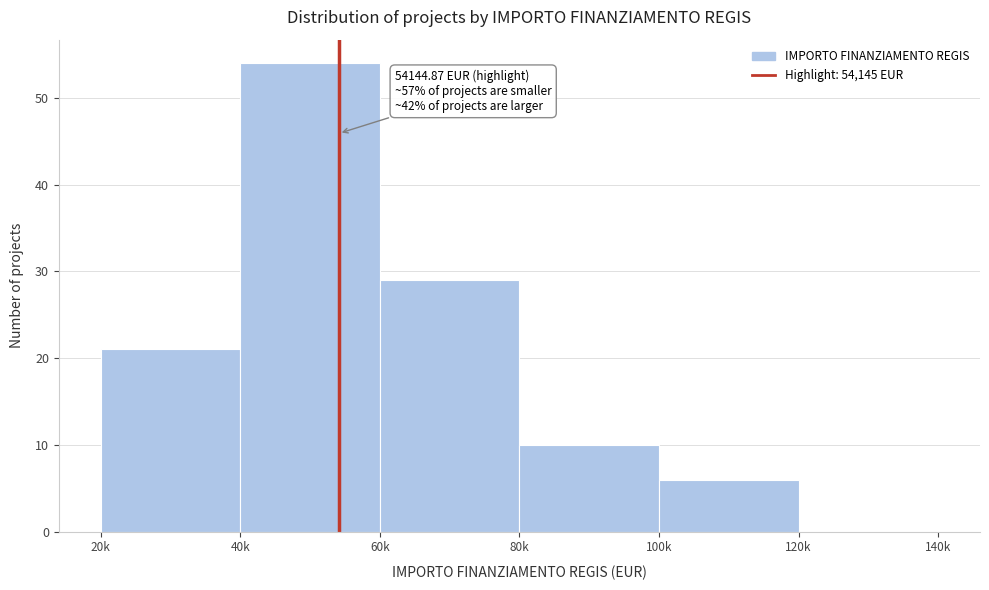

Reading right to left, list all the values displayed in this chart.

120k=0	100k=6	80k=10	60k=29	40k=54	20k=21